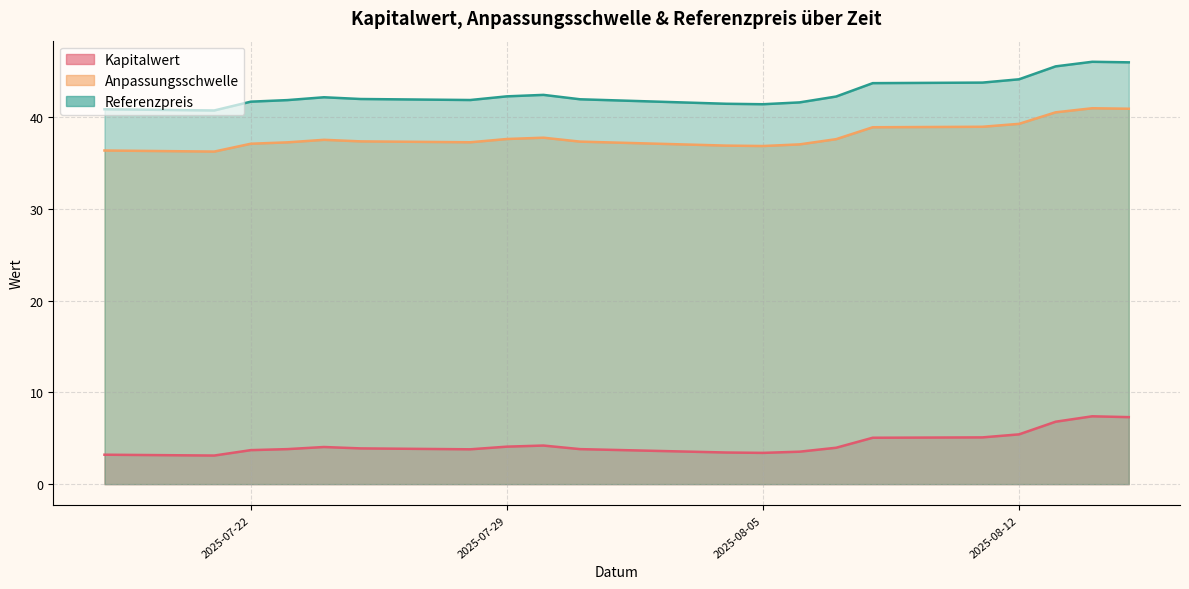

Which label corresponds to the smallest value in the chart?

2025-07-21